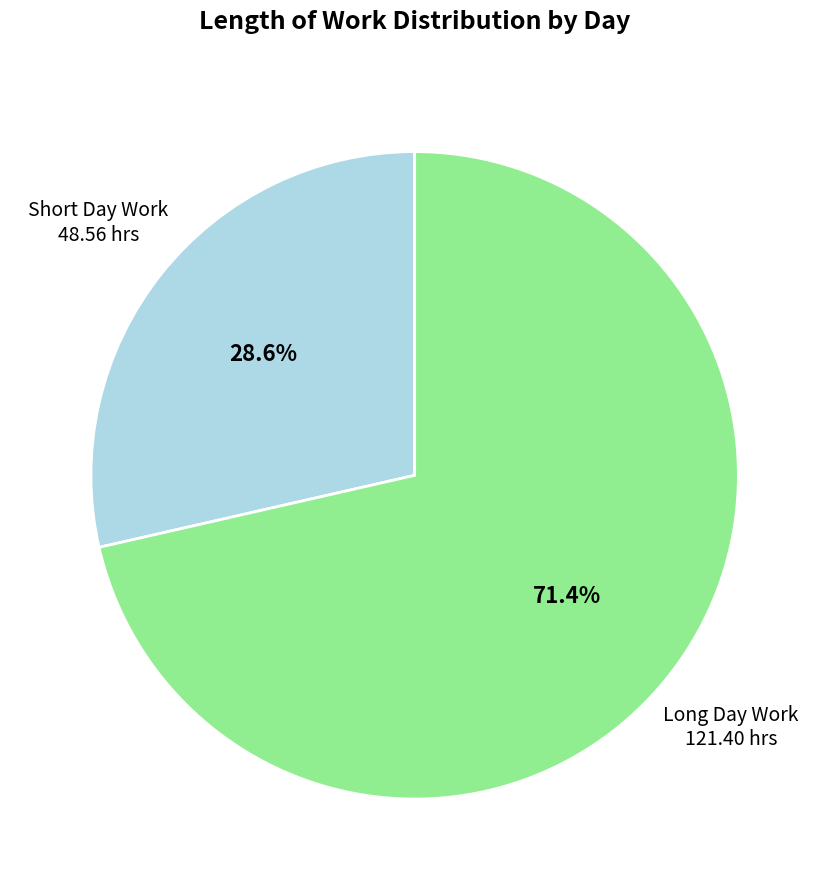

What is the largest slice in the pie chart?

Long Day Work 121.40 hrs